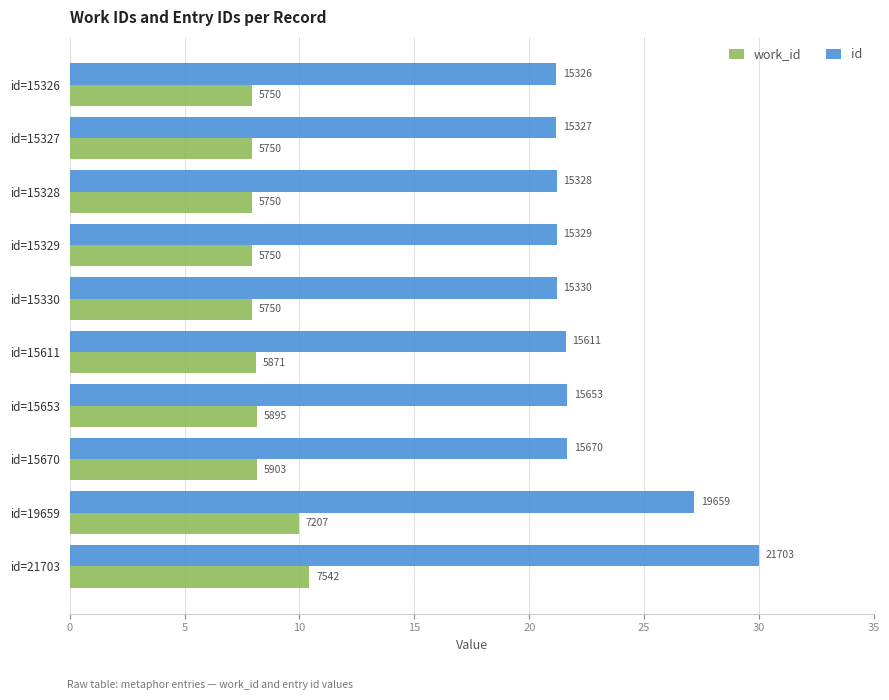

What are all the series names shown in the legend?

work_id, id